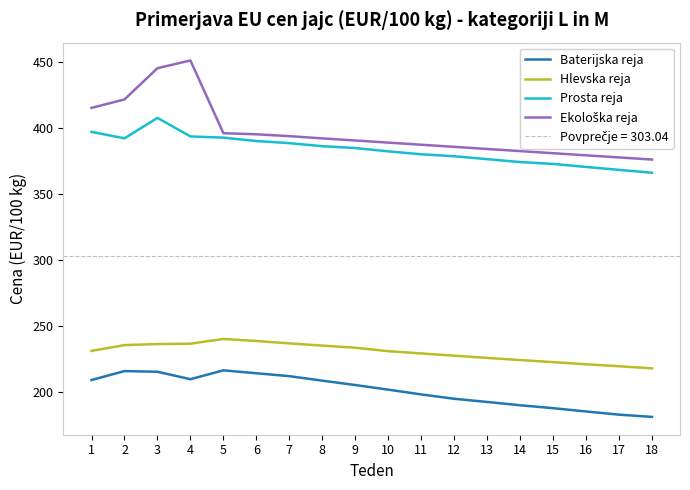

Which category has the highest value in the Prosta reja series?

3